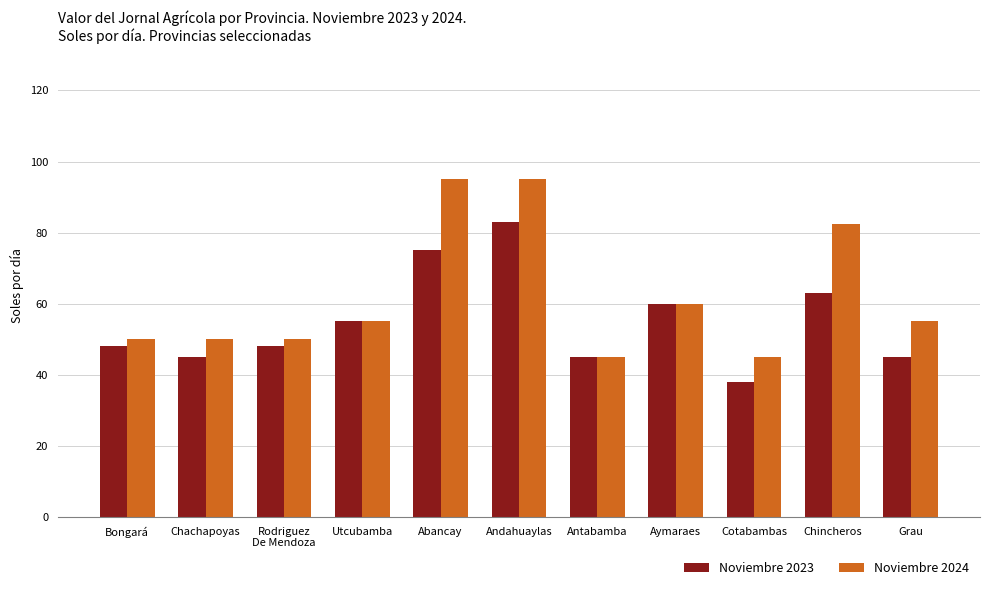

What is the difference between the second highest and minimum values in the Noviembre 2024 series?

50.0